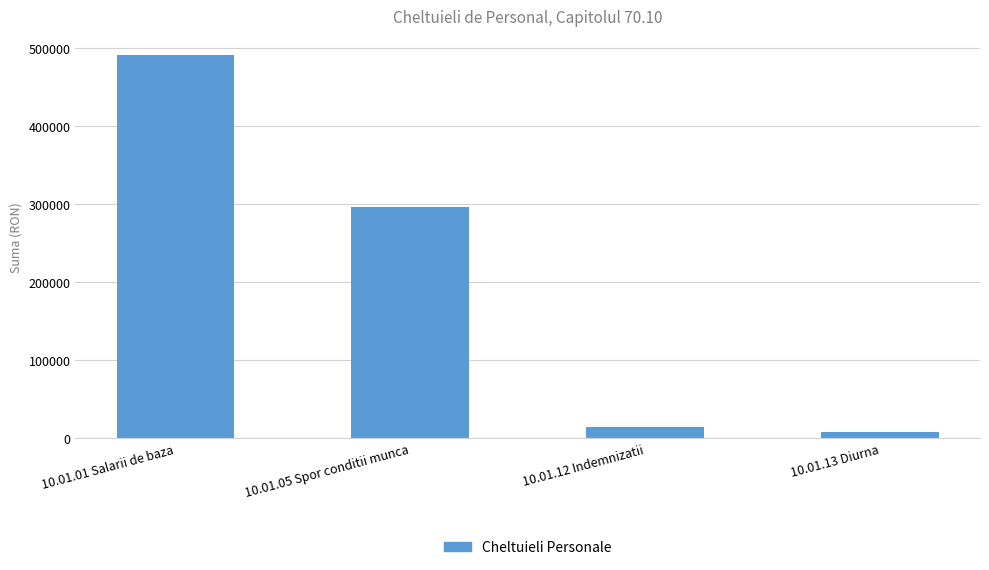

What is the sum of all values?

809505.2